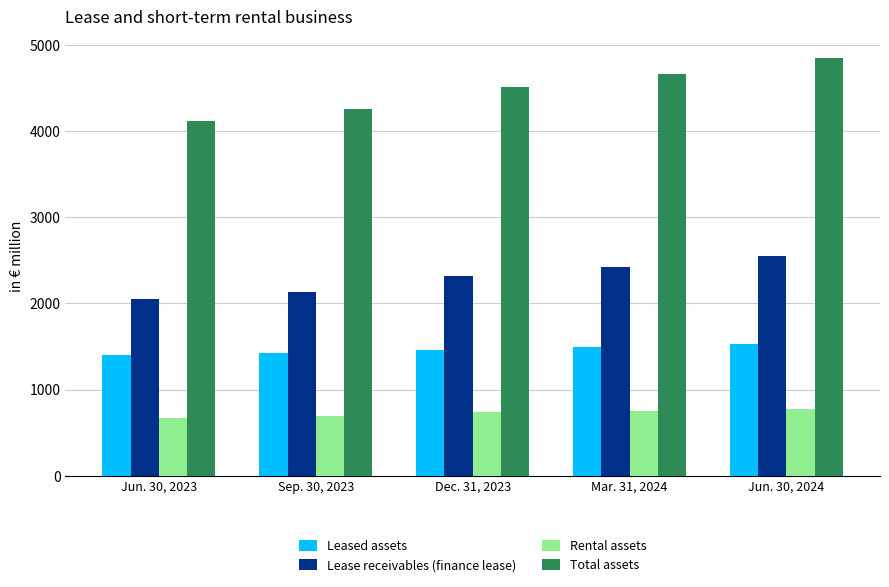

Rank the series by their maximum value, from highest to lowest.

Total assets, Lease receivables (finance lease), Leased assets, Rental assets